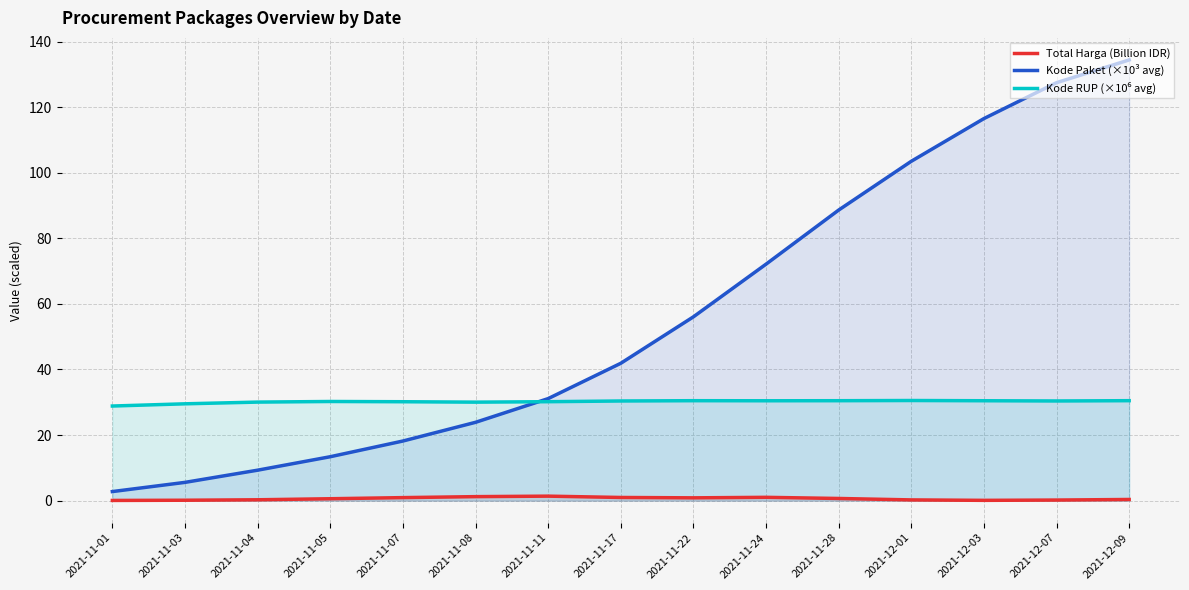

The value of Kode RUP (×10⁶ avg) at 2021-11-07 is 30.2. True or false?

True